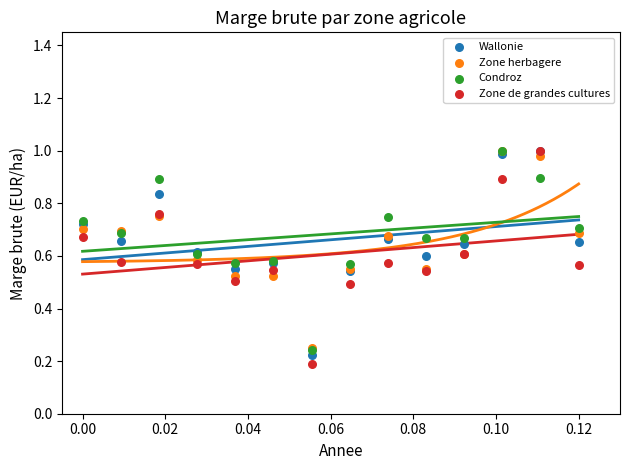

Which series has the largest Y range (max minus min)?

Zone de grandes cultures